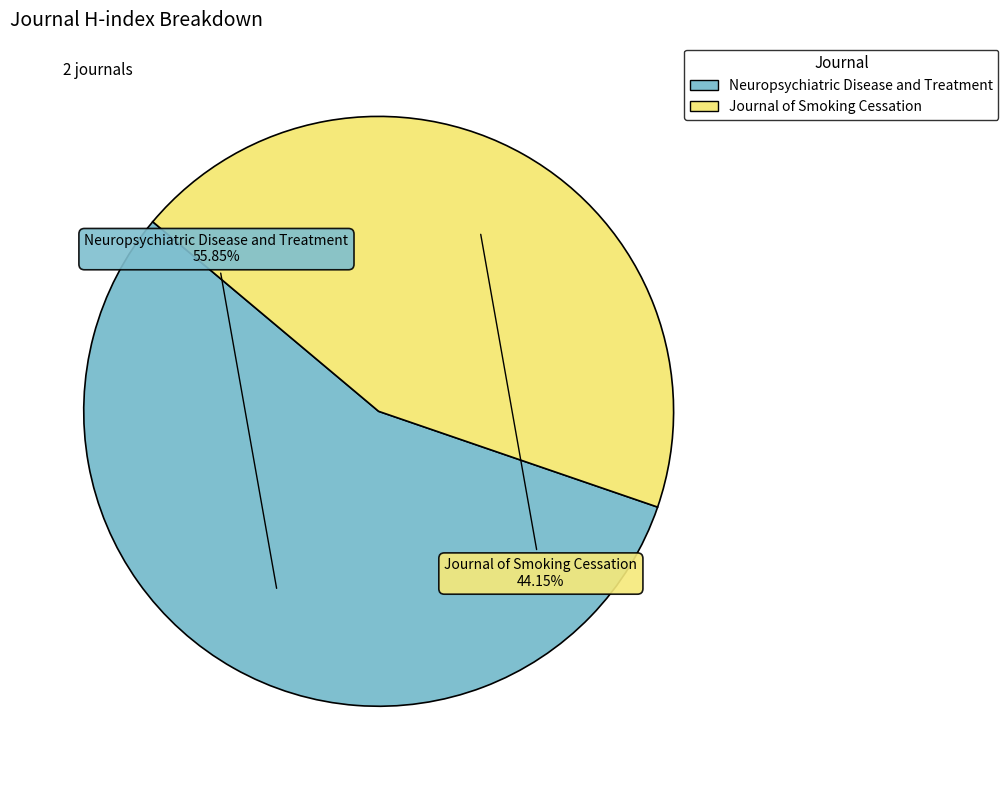

Is it true that Journal of Smoking Cessation is 55% of the pie?

False